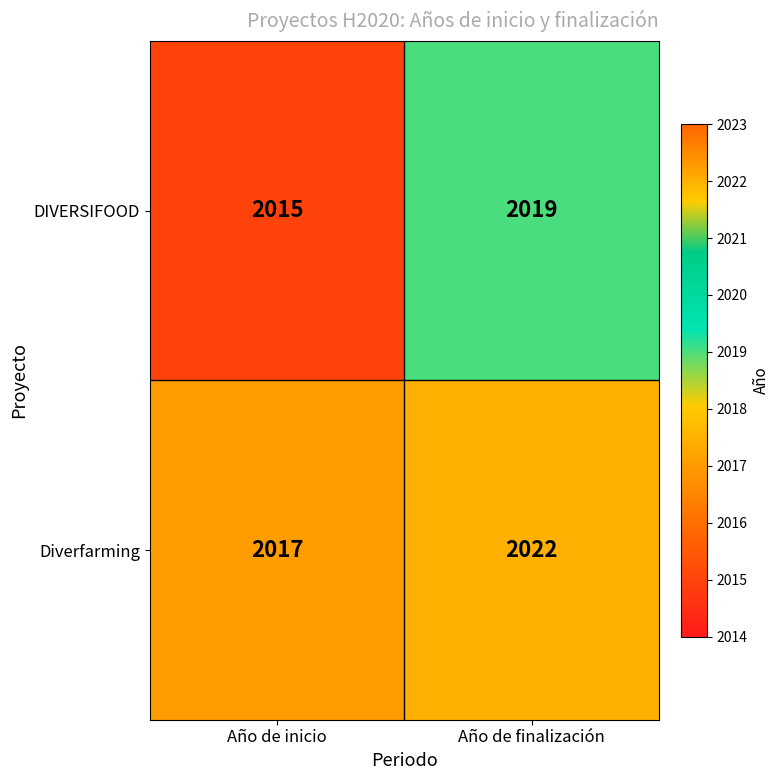

Which series has the widest spread of values?

Diverfarming